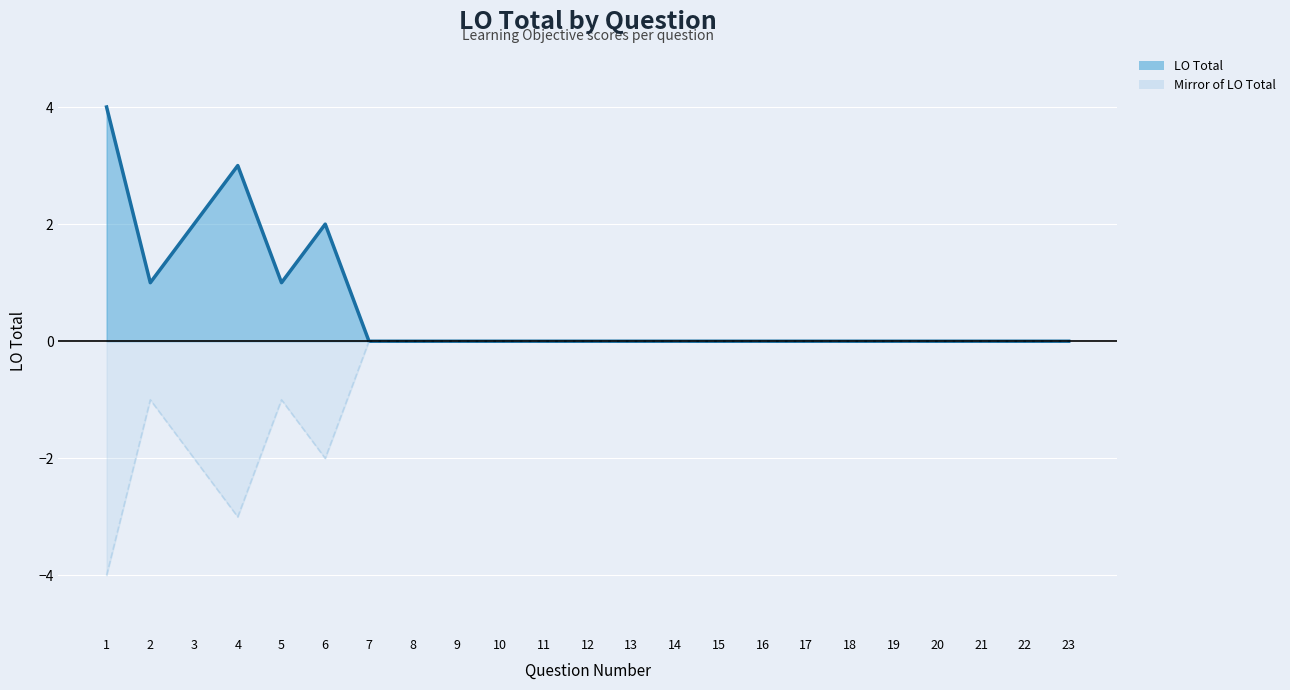

Where is Mirror line nearest to the value -2?

3